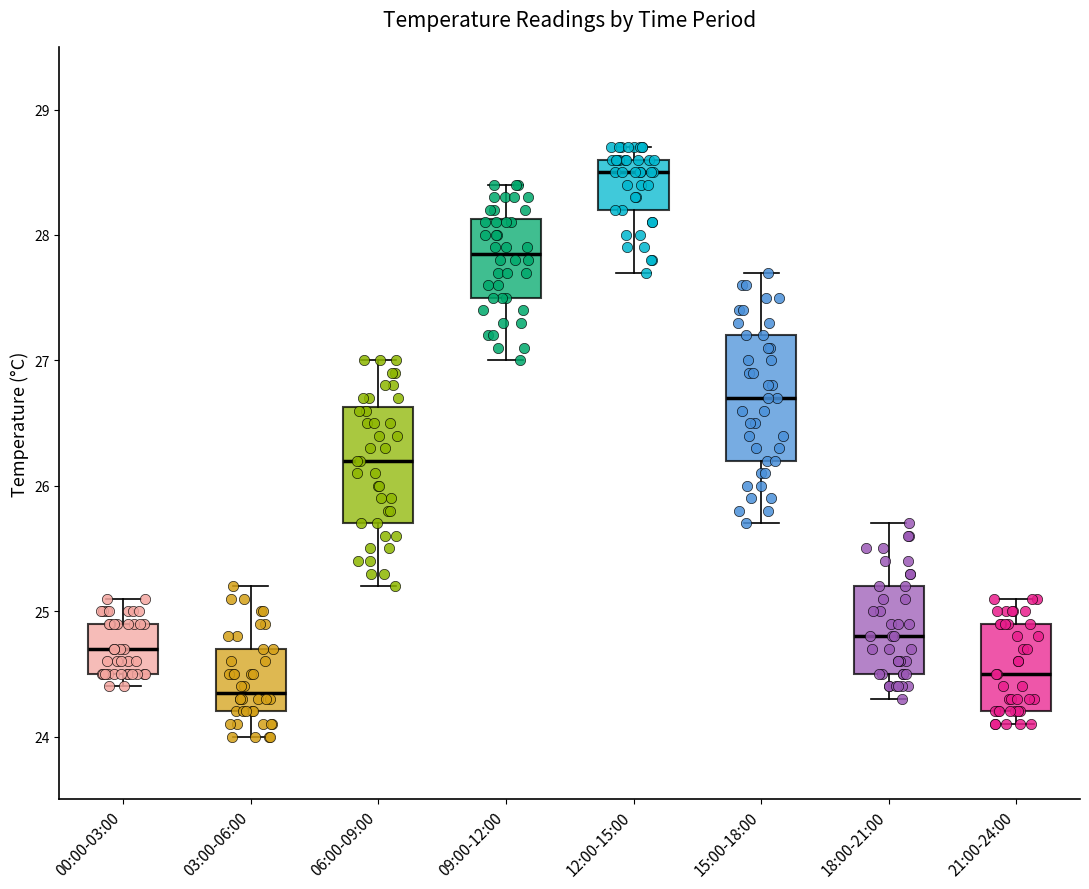

Which box's median line is the lowest?

03:00-06:00